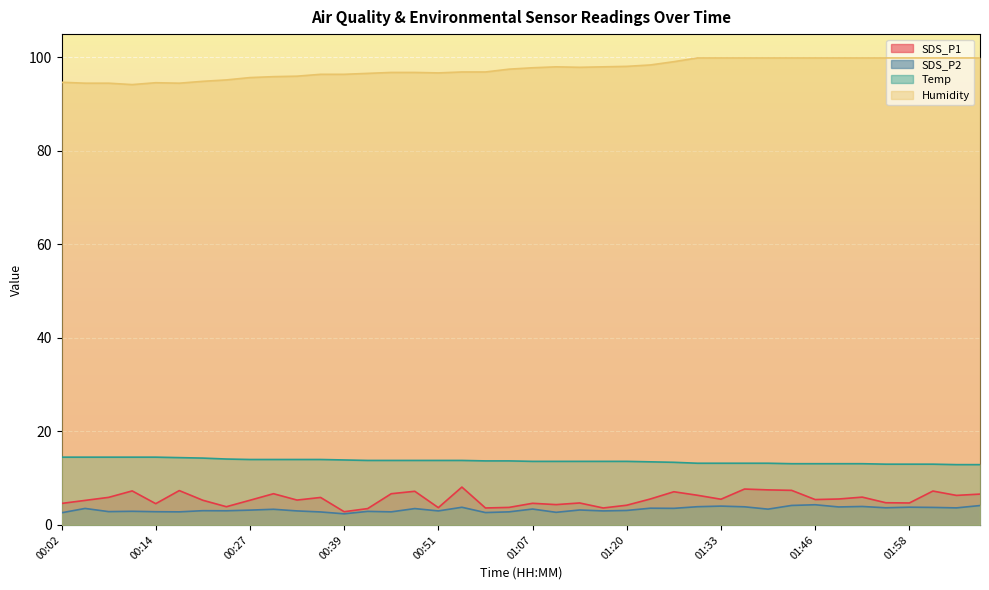

Which category has the highest value in the SDS_P2 series?

01:46